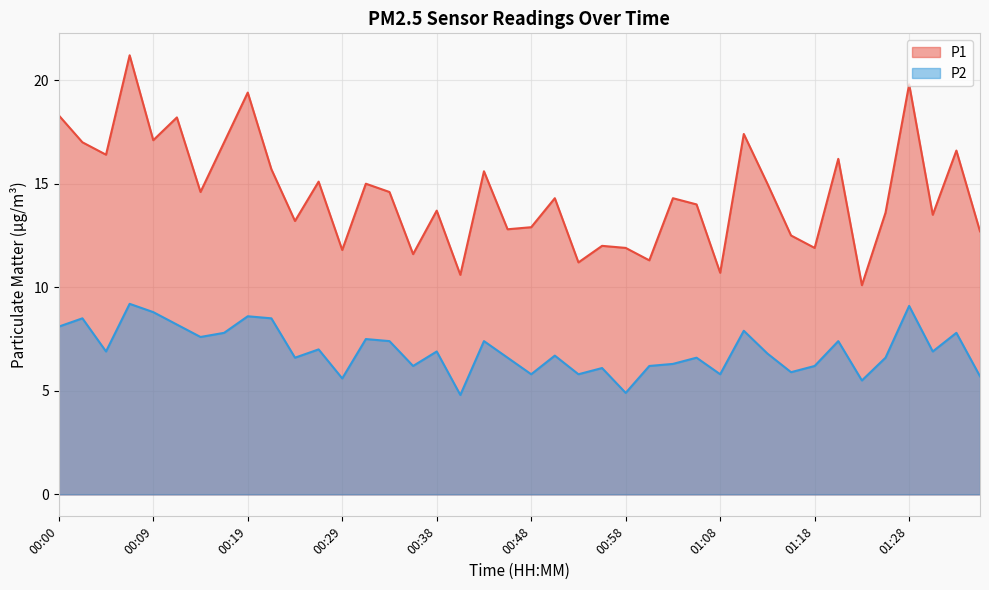

What is the difference between the P1 values at 00:48 and 00:26?

2.2